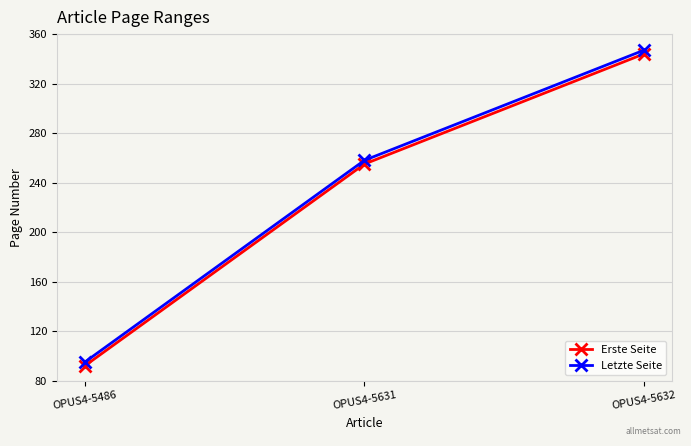

Rank the series by their average value, from highest to lowest.

Letzte Seite, Erste Seite